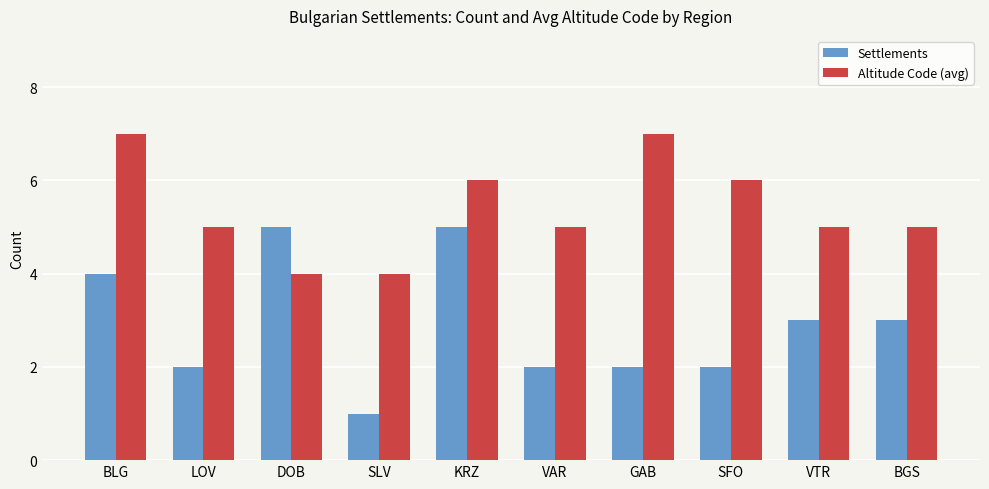

Reading right to left, extract all data points from this chart.

Settlements: BGS=3	VTR=3	SFO=2	GAB=2	VAR=2	KRZ=5	SLV=1	DOB=5	LOV=2	BLG=4
Altitude Code (avg): BGS=5	VTR=5	SFO=6	GAB=7	VAR=5	KRZ=6	SLV=4	DOB=4	LOV=5	BLG=7